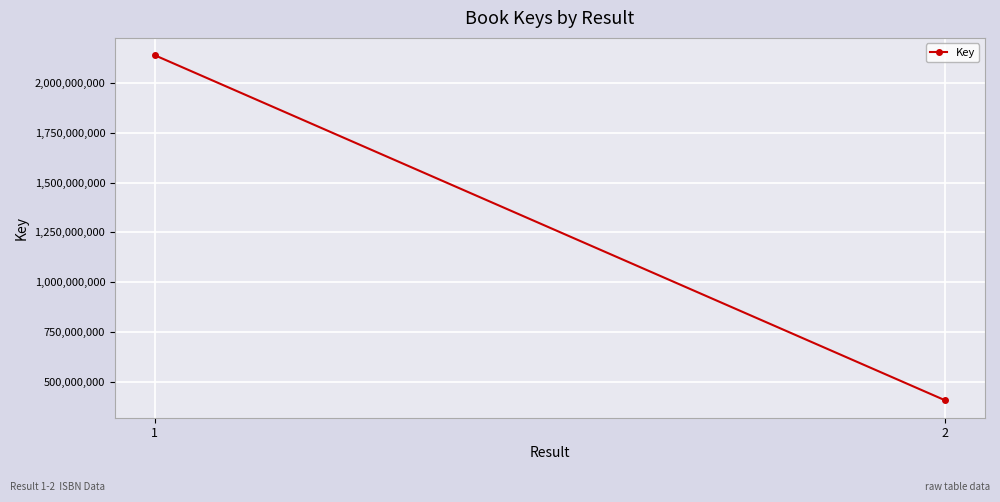

List the labels in order of value, largest first.

1, 2